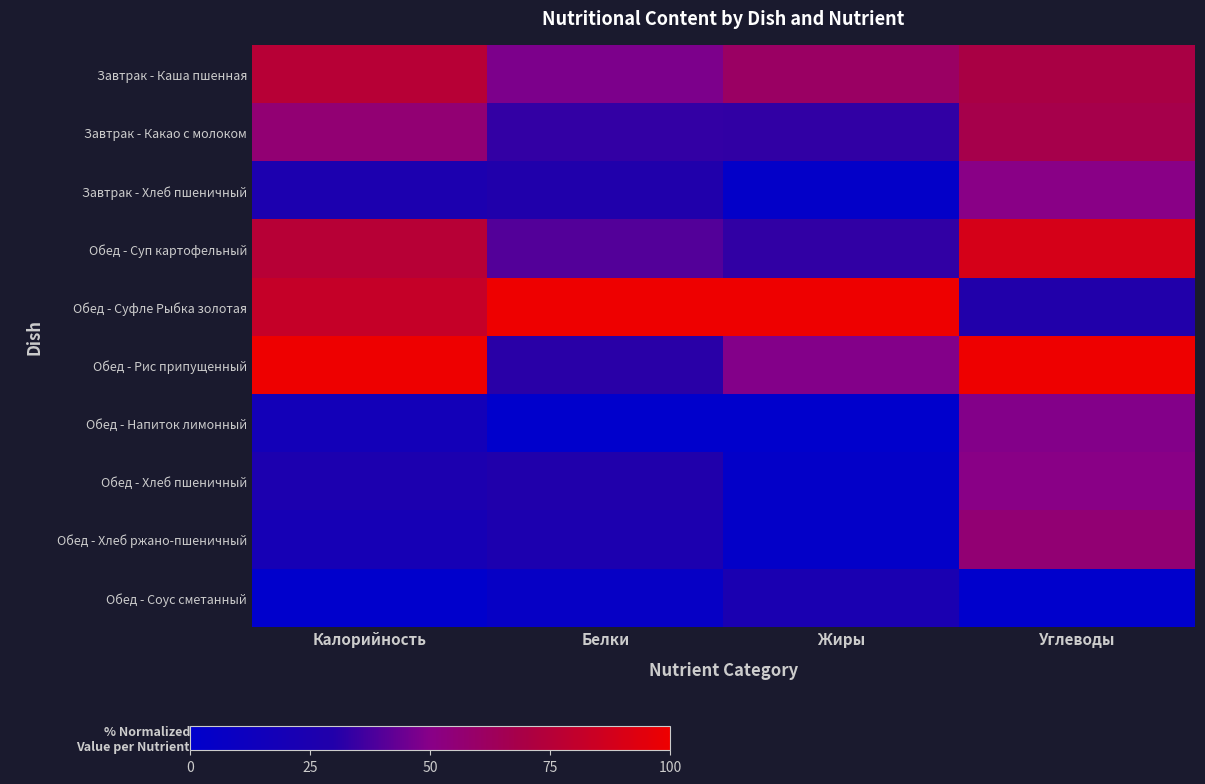

What is the greatest value displayed?

100.0